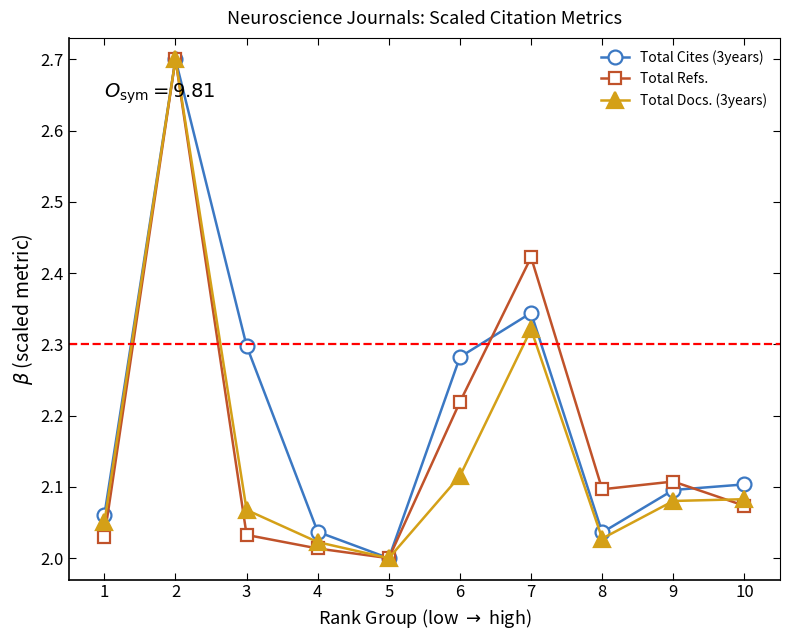

Between 3 and 8, which series saw the biggest shift?

Total Cites (3years)